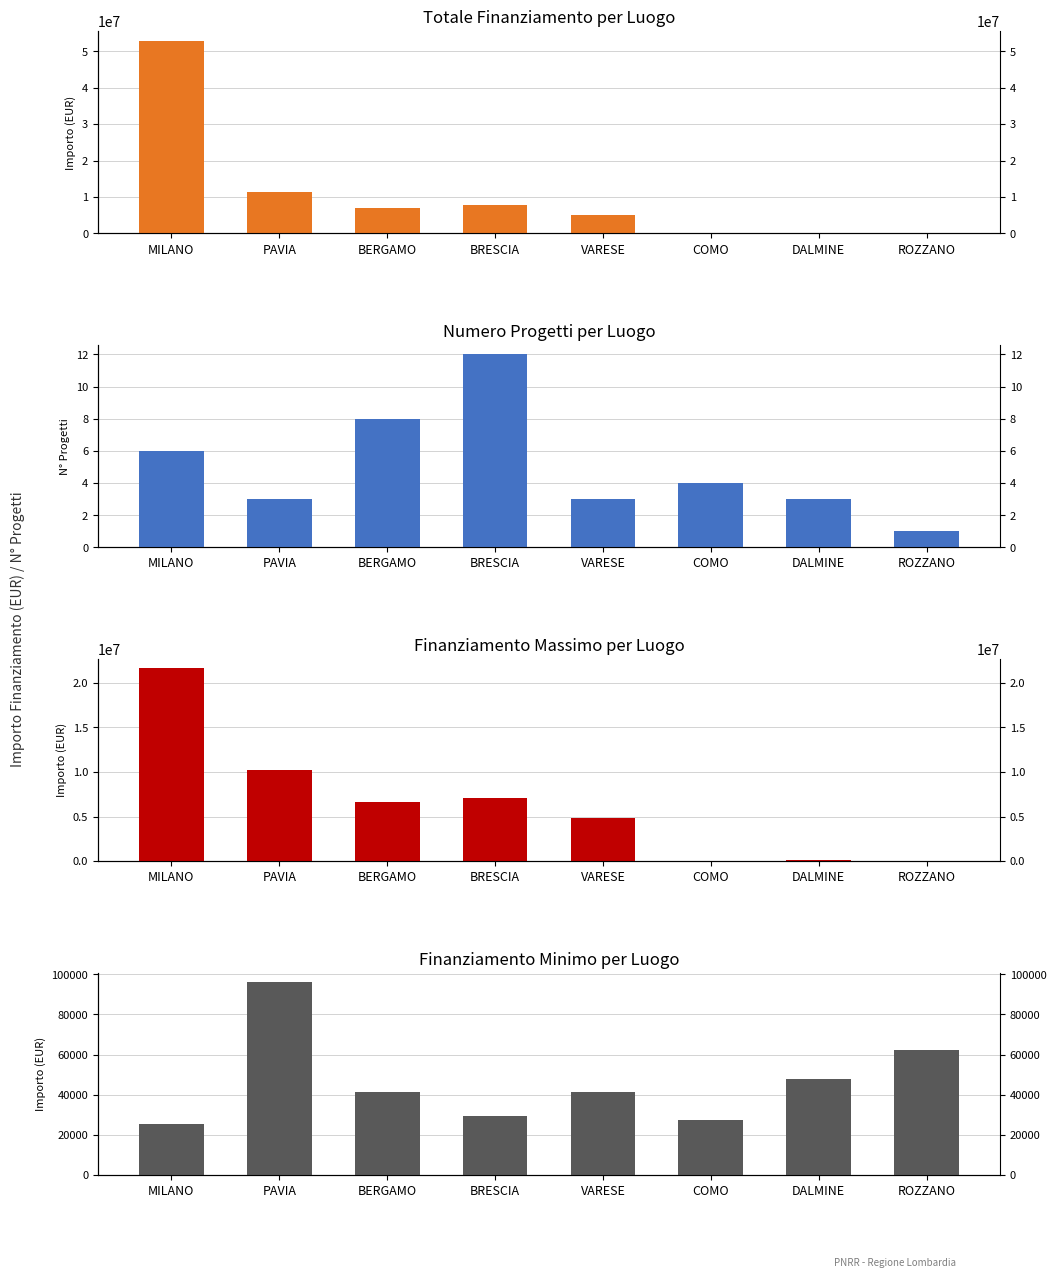

Which series has the widest spread of values?

Totale Finanziamento per Luogo